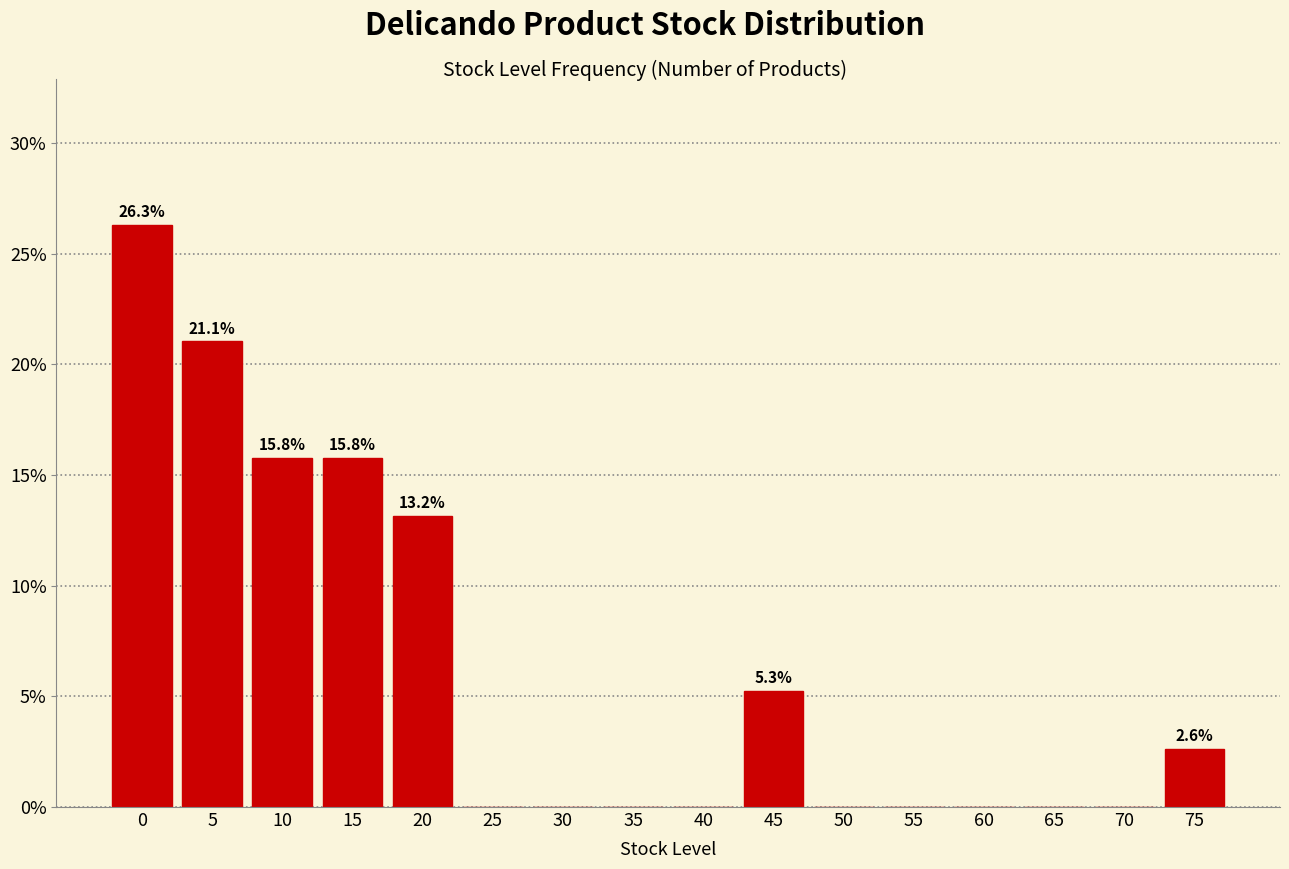

Reading left to right, transcribe all the data shown in this chart.

0=26.3	5=21.1	10=15.8	15=15.8	20=13.2	25=0.0	30=0.0	35=0.0	40=0.0	45=5.3	50=0.0	55=0.0	60=0.0	65=0.0	70=0.0	75=2.6